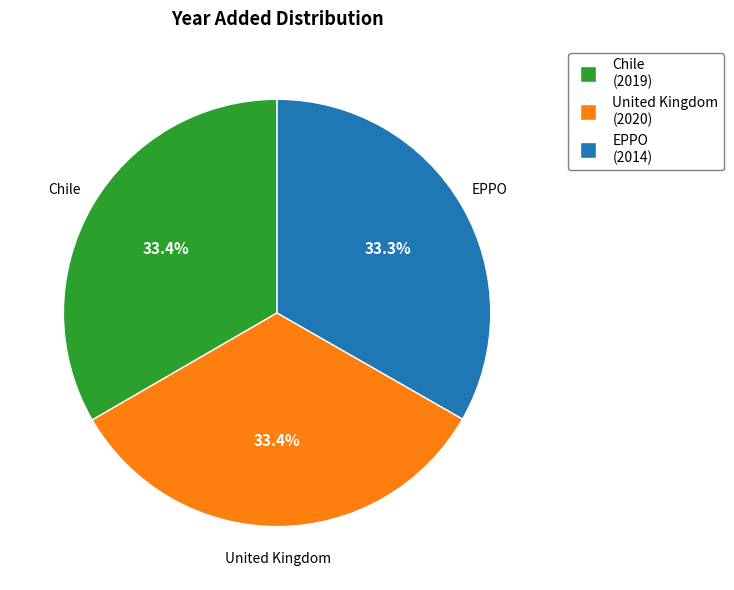

How many segments does this pie chart have?

3